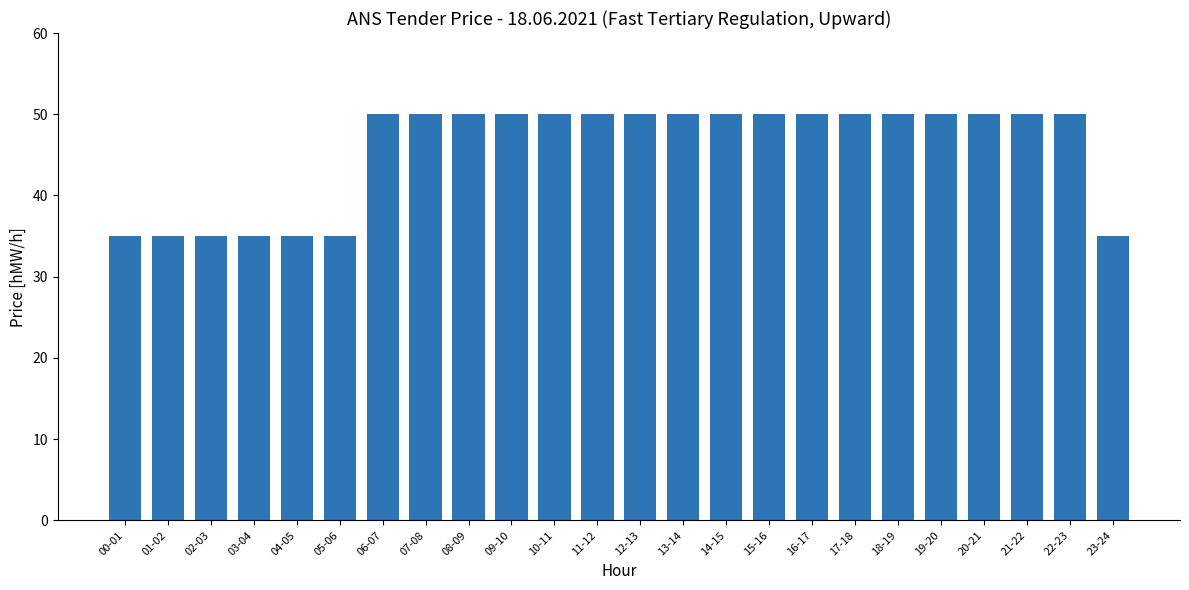

Does the chart contain stacked bars?

No